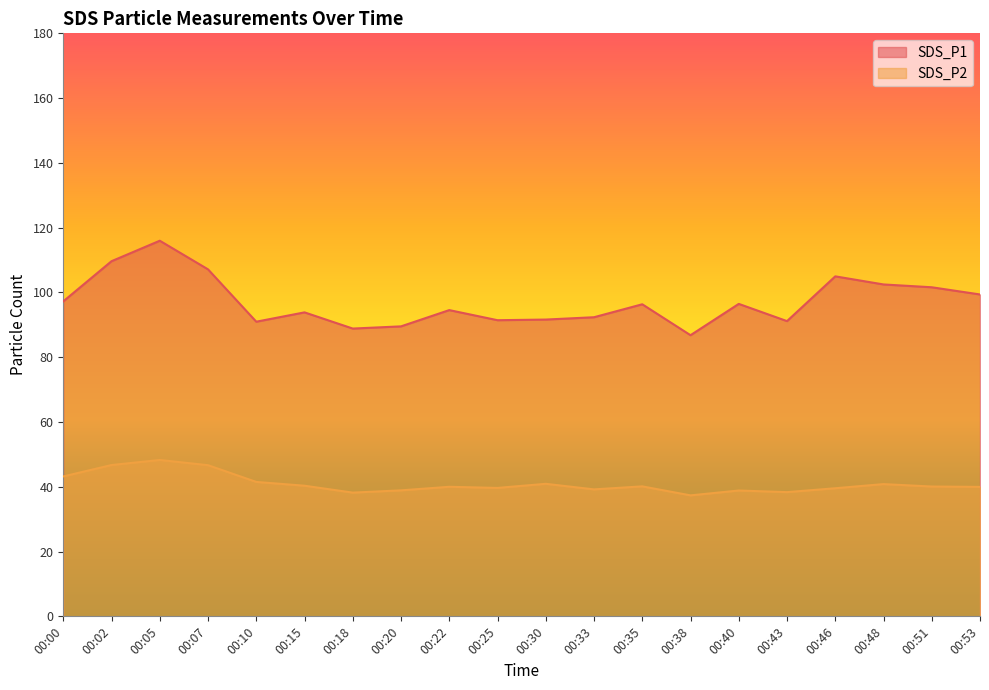

Which series has the largest total across all categories?

SDS_P1